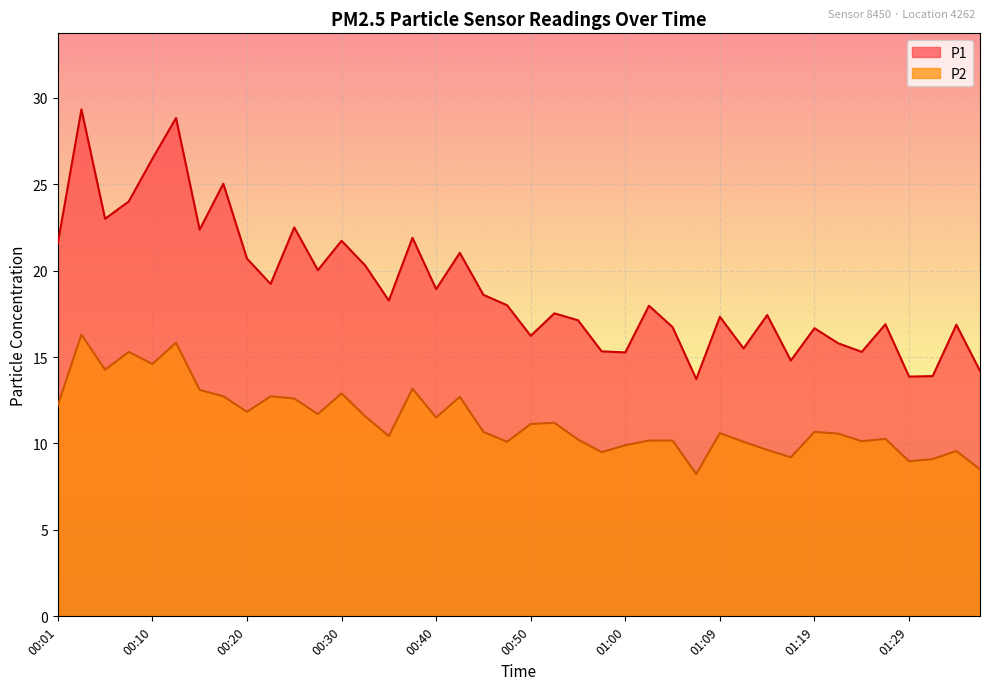

How many series are shown in this chart?

2